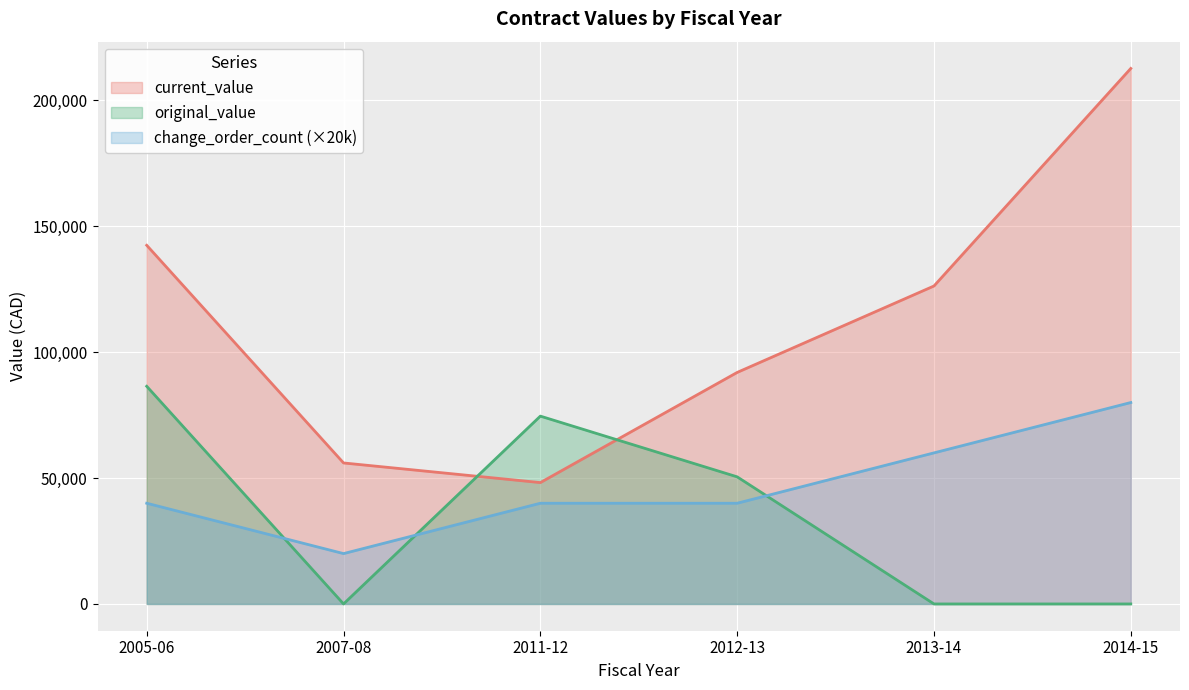

True or false: original_value has more than 0 points higher than both neighbors.

True